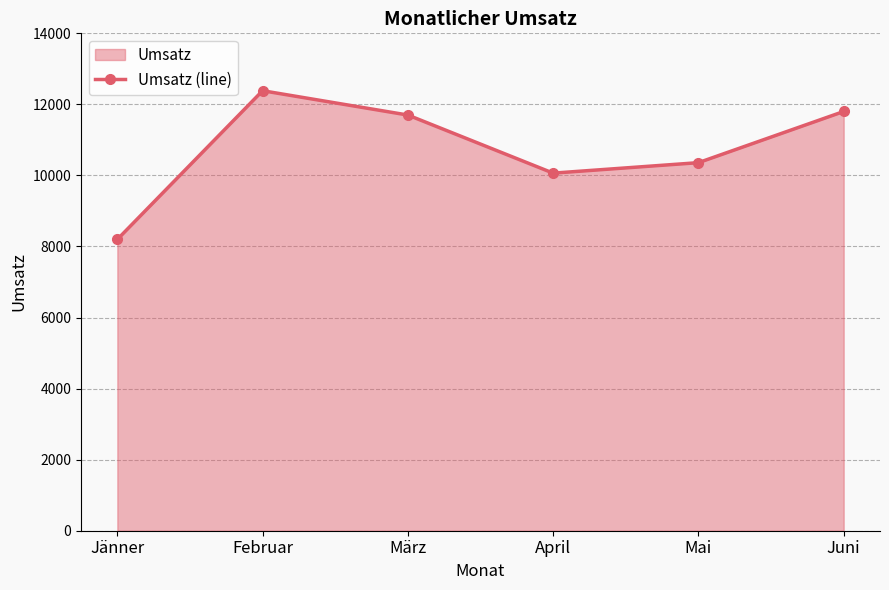

Rank the categories by value from lowest to highest.

Jänner, April, Mai, März, Juni, Februar